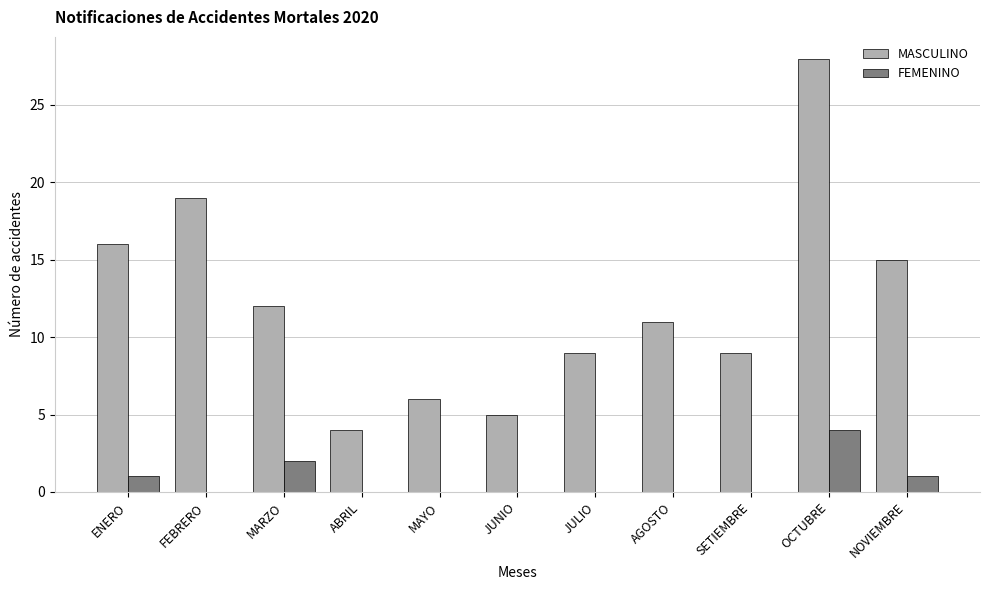

At which category is the sum across all series the highest?

OCTUBRE